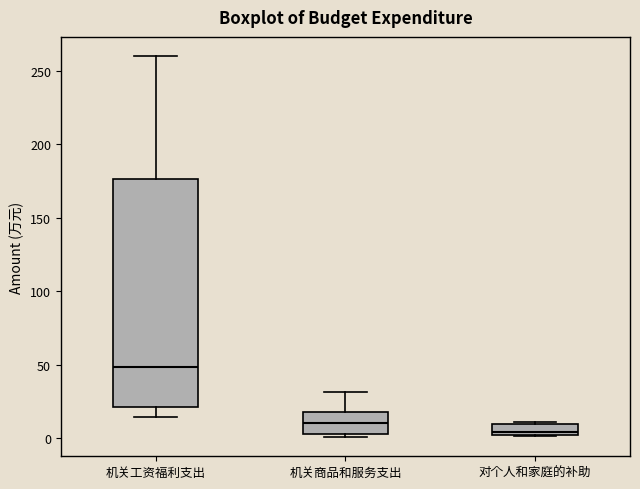

Which box has the lowest median line?

对个人和家庭的补助